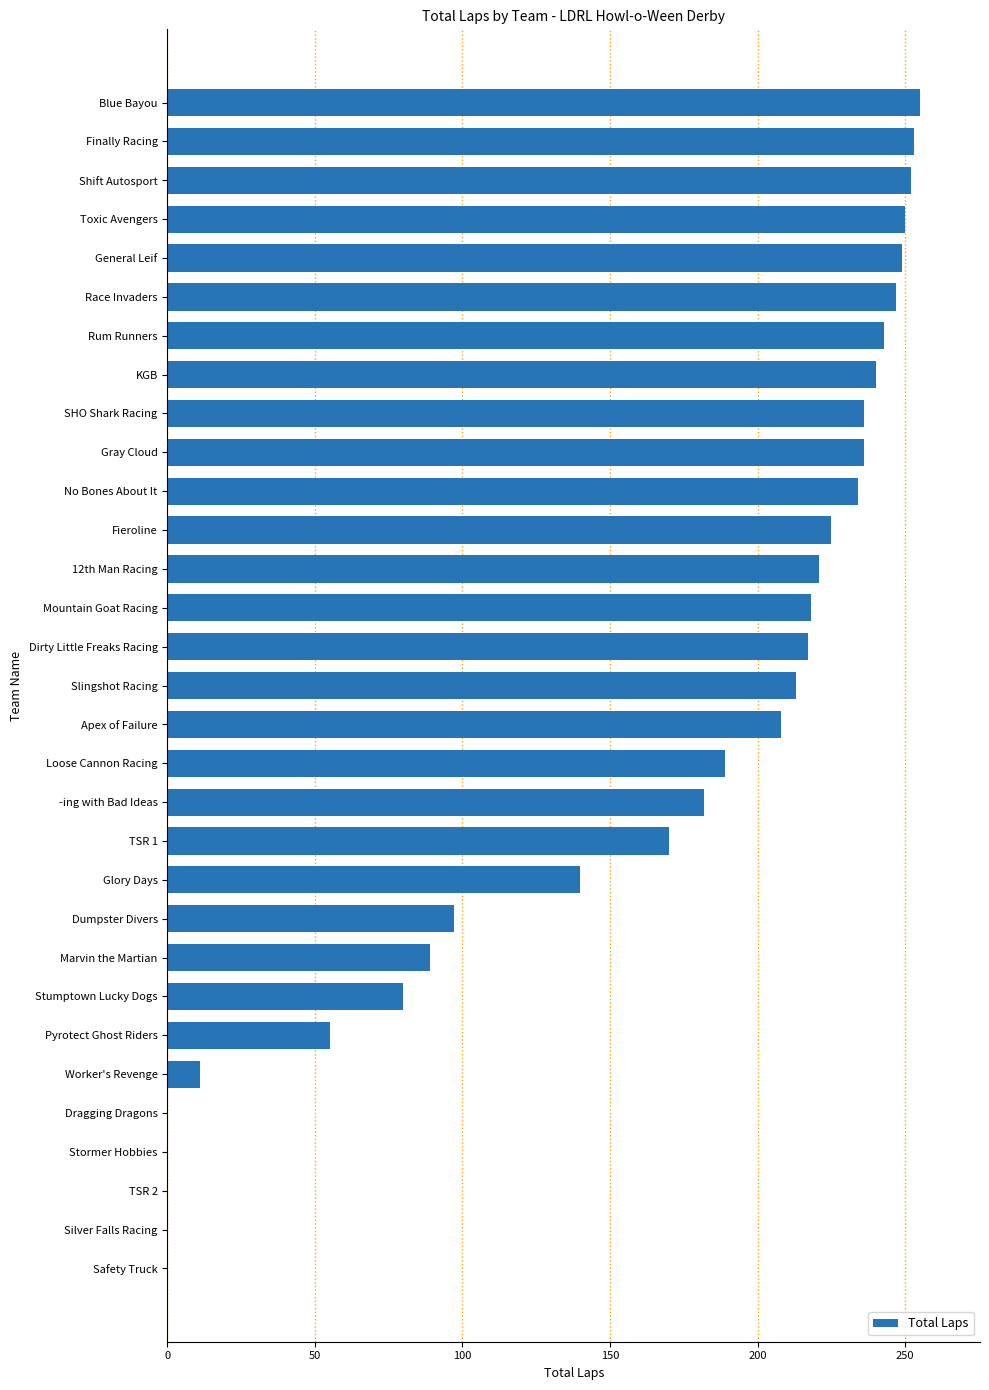

What is the approximate value at Shift Autosport?

252